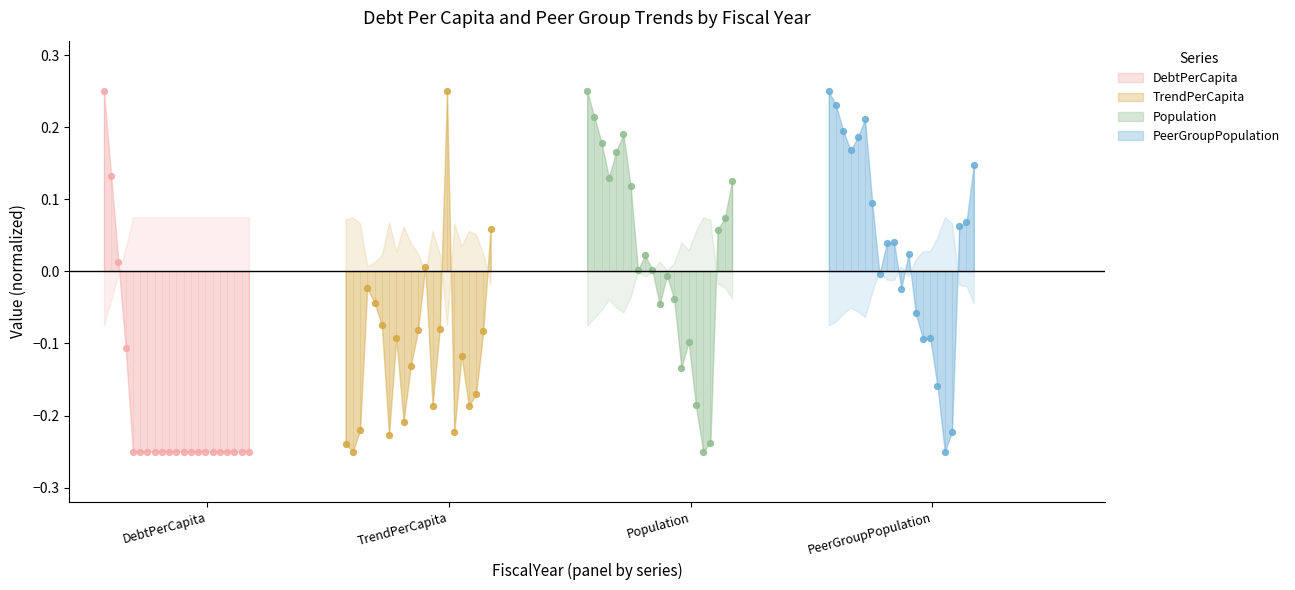

At how many categories does at least one series exceed 0?

15